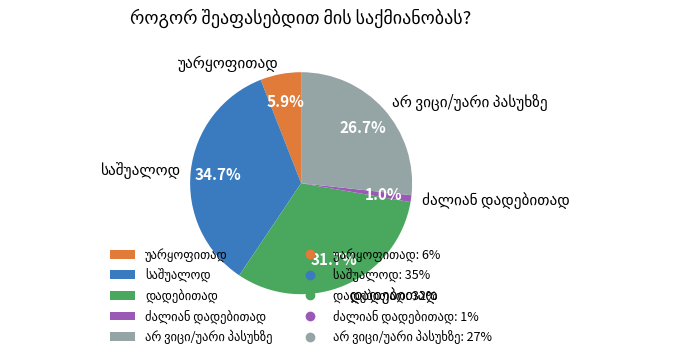

Is there a majority slice in this chart?

No